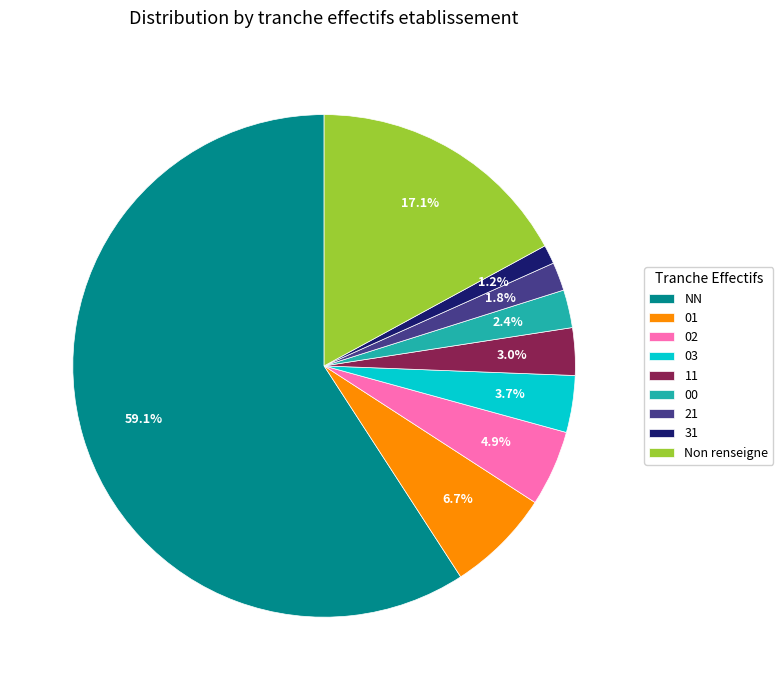

To the nearest percent, what percentage of the pie is 11?

3%